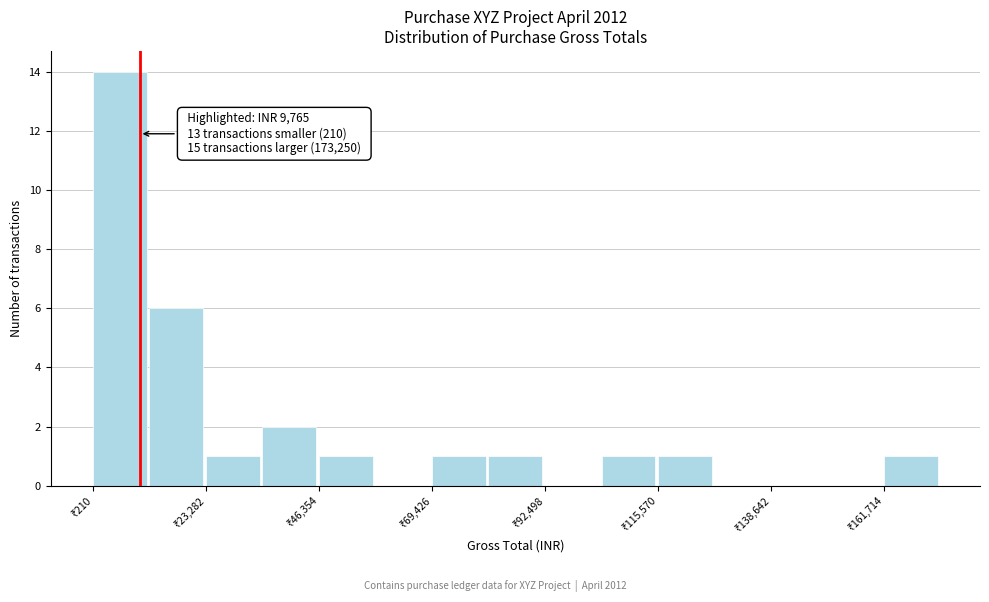

Around what value on the x-axis is the tallest bar? Give the approximate position of its centre, as read against the axis.

5000